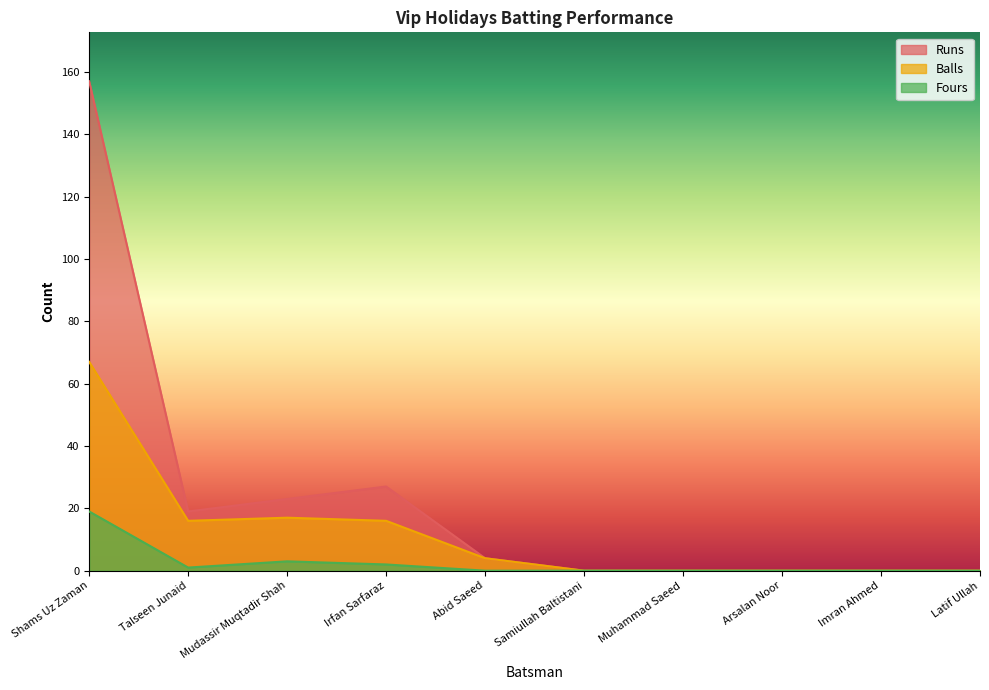

Where is the first local minimum for Runs?

Talseen Junaid